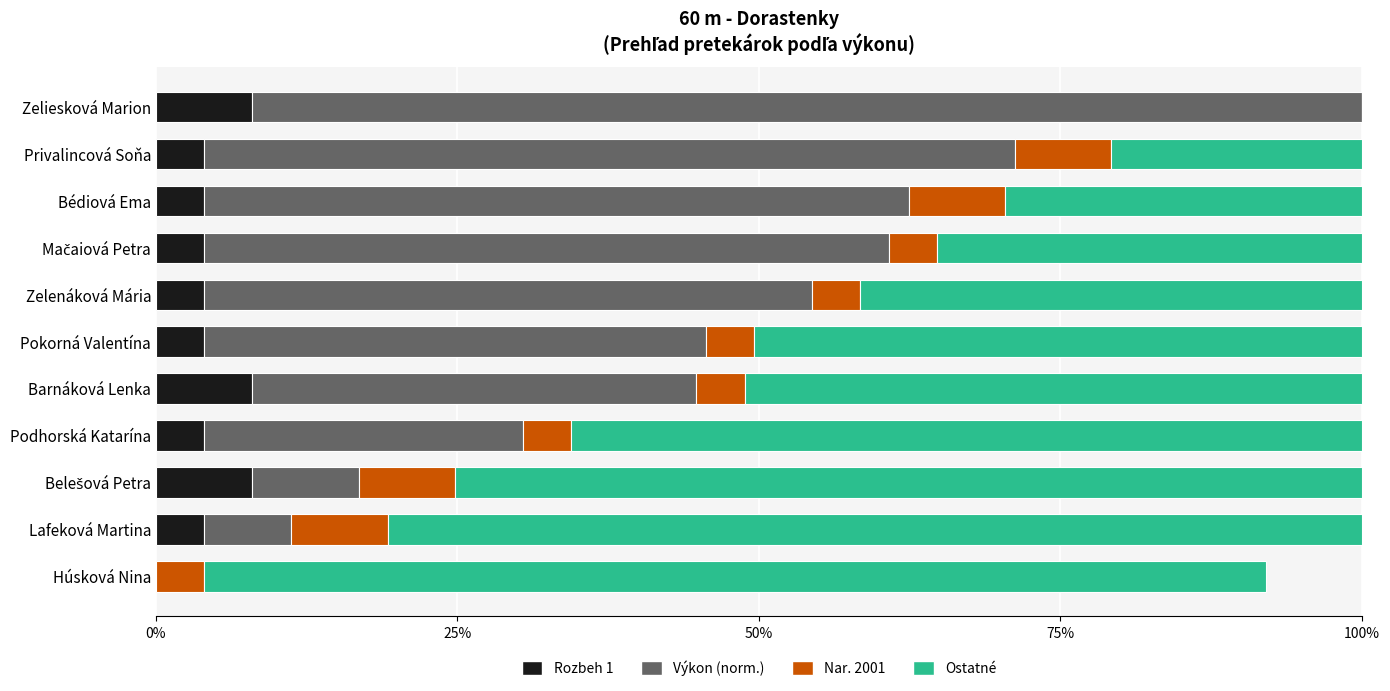

At how many categories does at least one series exceed 71?

4